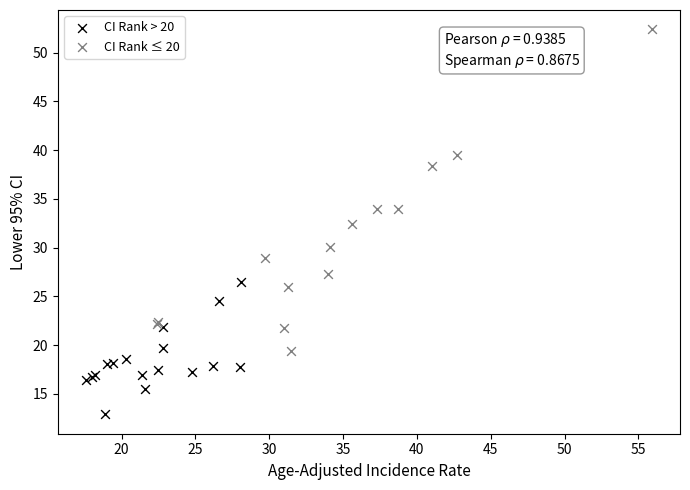

Which series has the largest Y range (max minus min)?

CI Rank ≤ 20